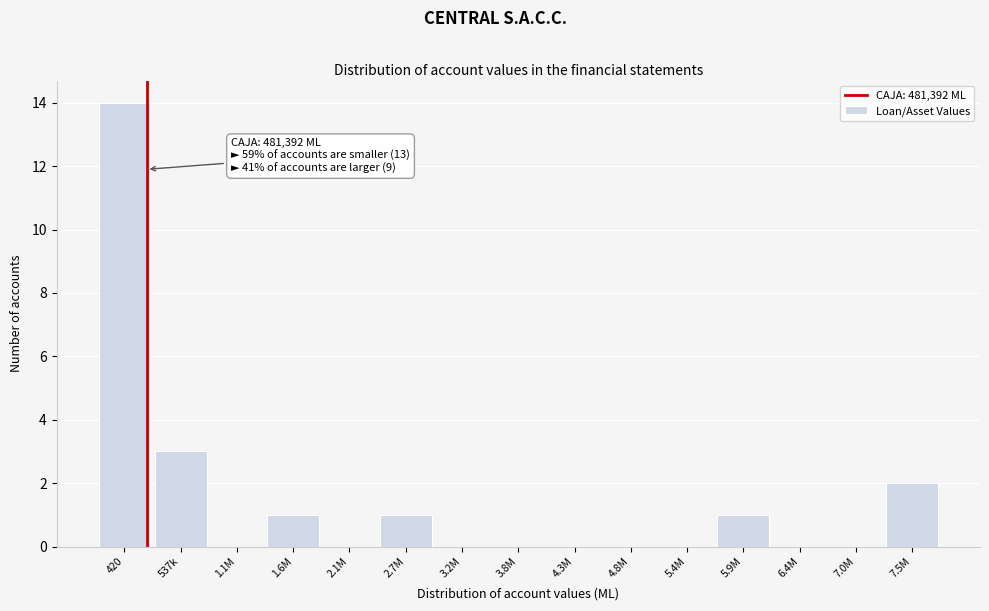

Reading left to right, what are all the values shown in this chart?

420=14	537k=3	1.1M=0	1.6M=1	2.1M=0	2.7M=1	3.2M=0	3.8M=0	4.3M=0	4.8M=0	5.4M=0	5.9M=1	6.4M=0	7.0M=0	7.5M=2